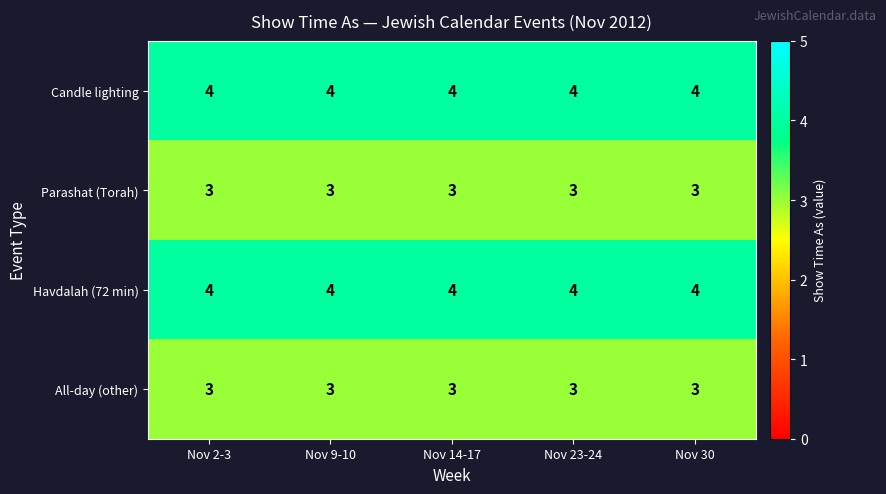

What is the sum of the Parashat (Torah) values at Nov 30 and Nov 9-10?

6